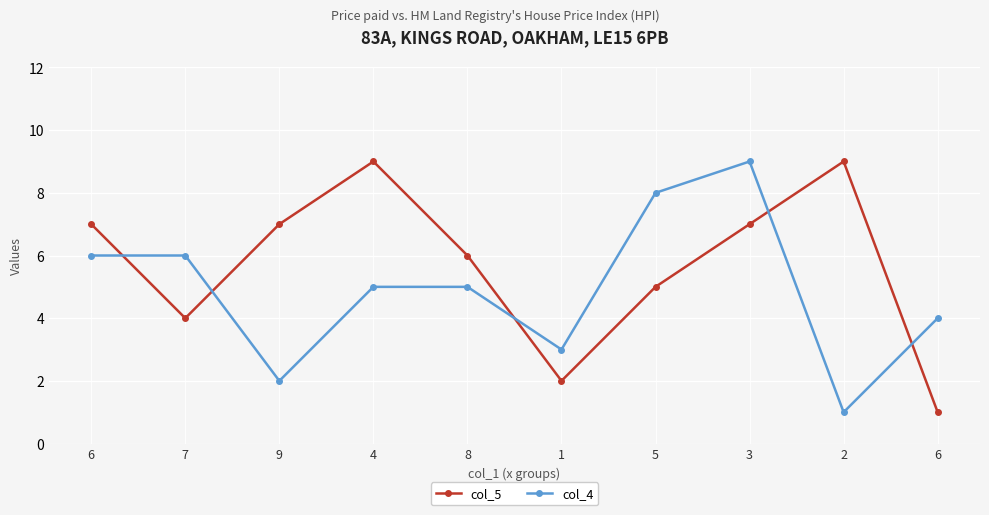

What are all the series names shown in the legend?

col_5, col_4